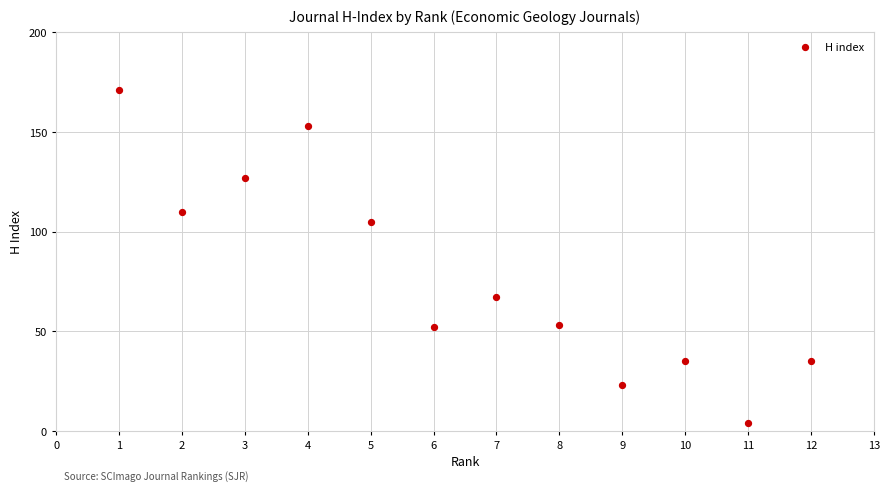

What Y value in the scatter plot is closest to 87?

105